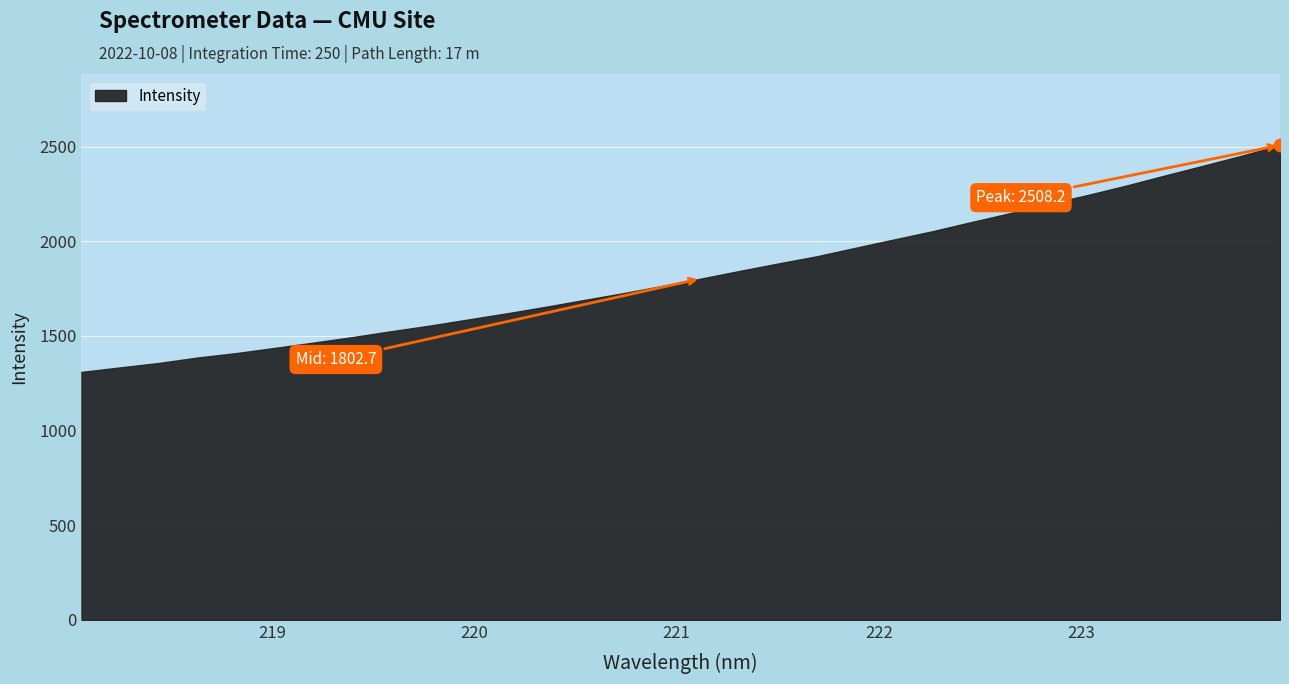

Which has a higher value, 218.8244 or 222.263?

222.263